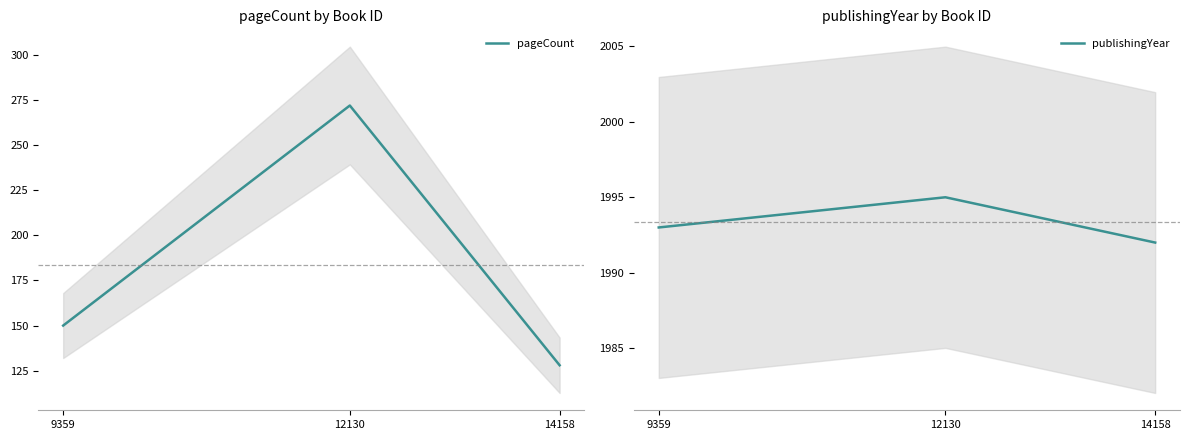

What is the average value of the publishingYear series?

1993